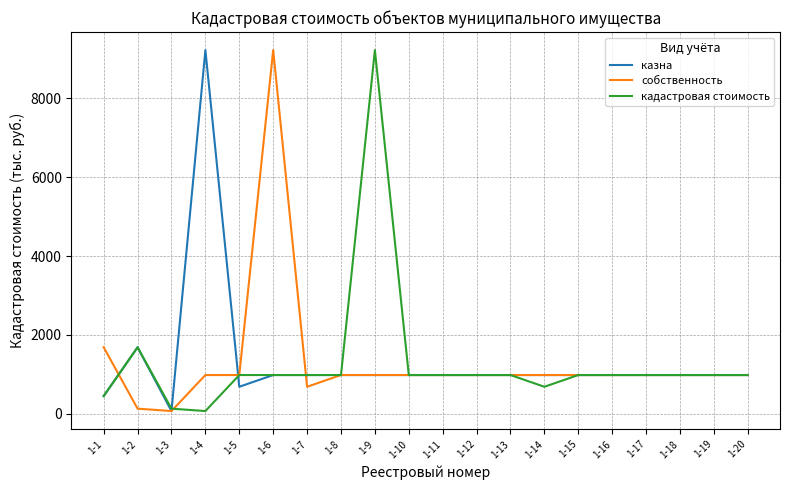

The value of кадастровая стоимость at 1-11 is 980.0. True or false?

True